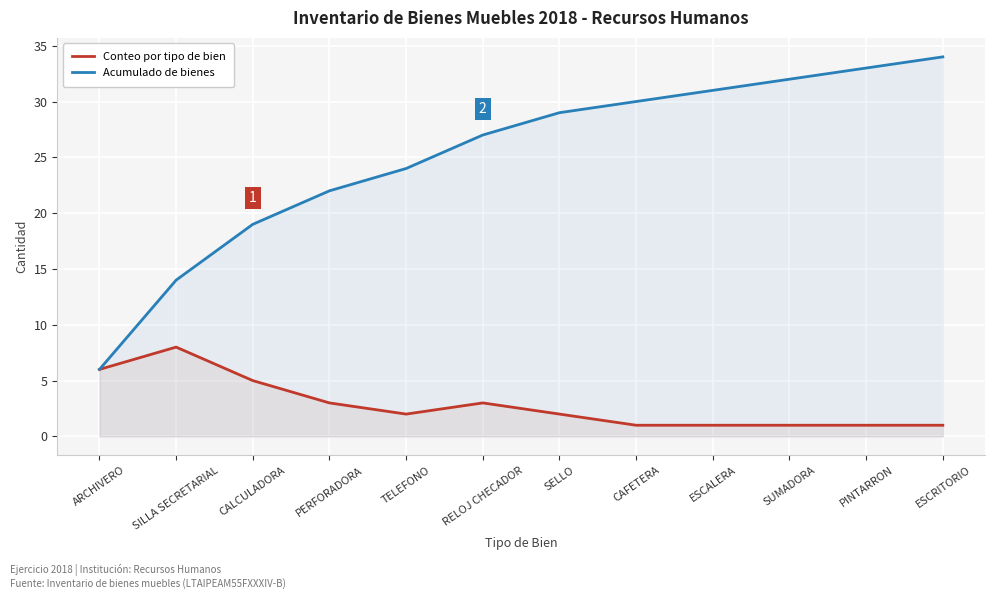

At which category is the sum across all series the highest?

ESCRITORIO